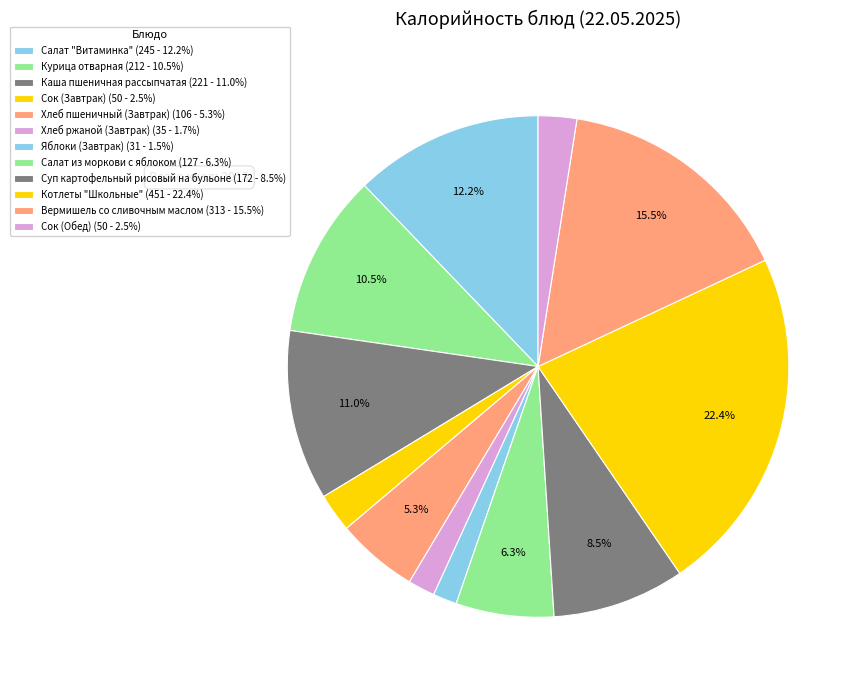

How many slices are in this pie chart?

12